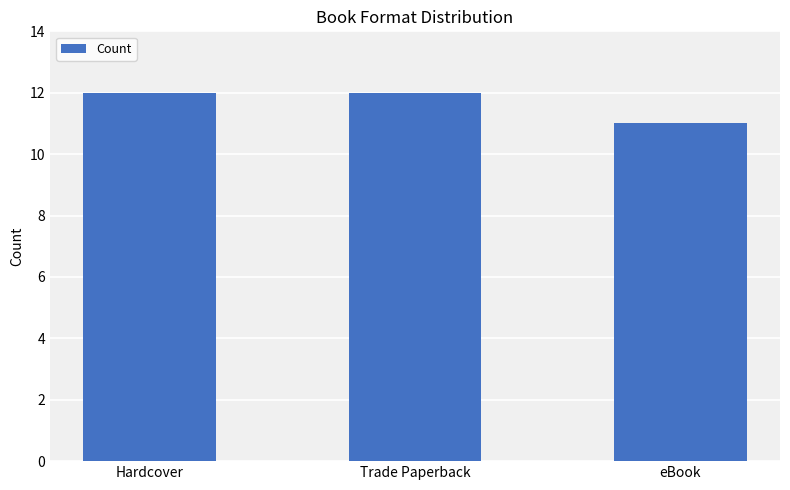

What is the greatest value displayed?

12